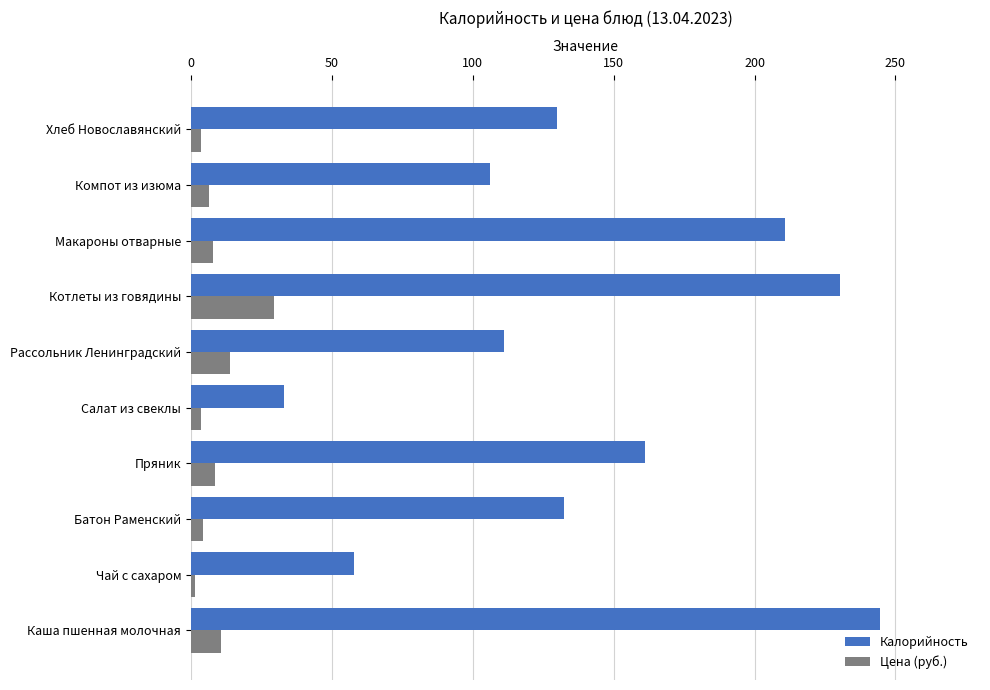

Is it true that Цена (руб.) equals 29.5 at Котлеты из говядины?

True